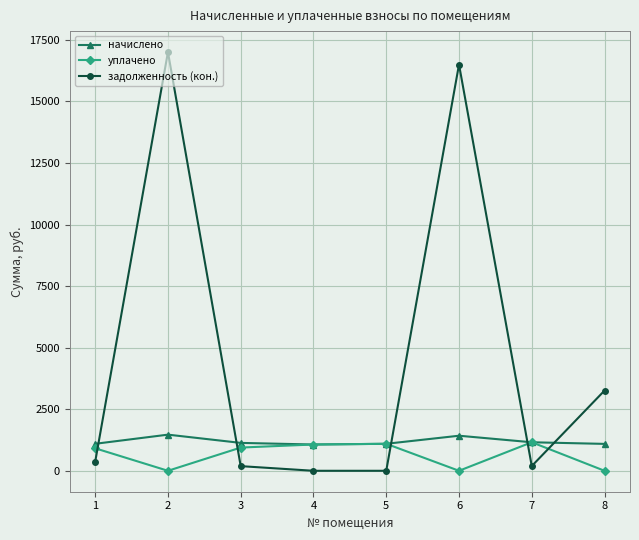

True or false: уплачено has a value of -693.2 at 2.

False